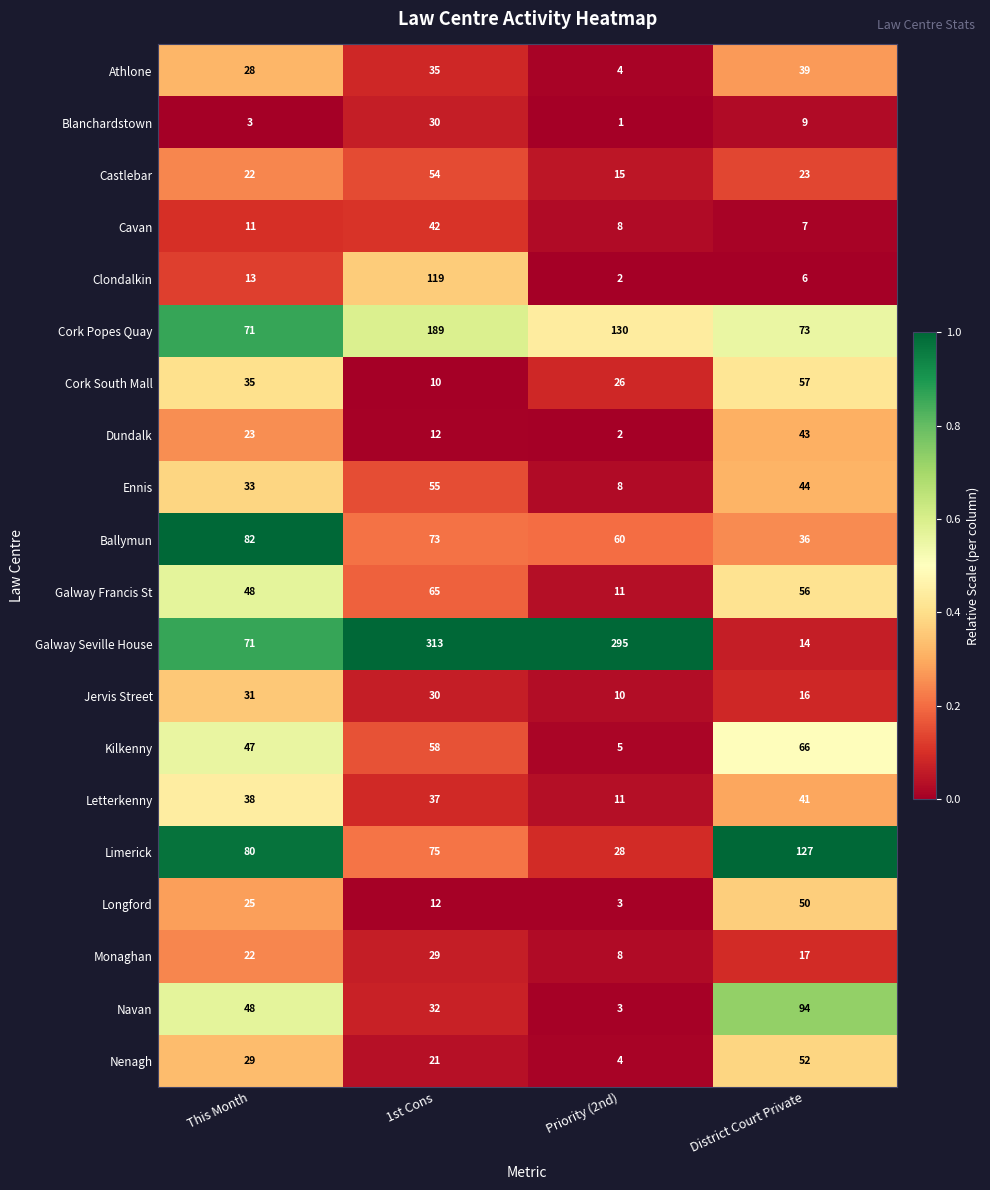

At which category does the chart reach its peak across all series?

1st Cons